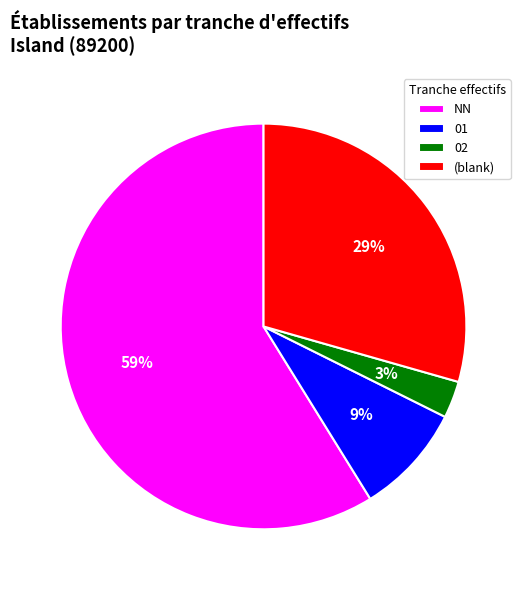

How many segments does this pie chart have?

4